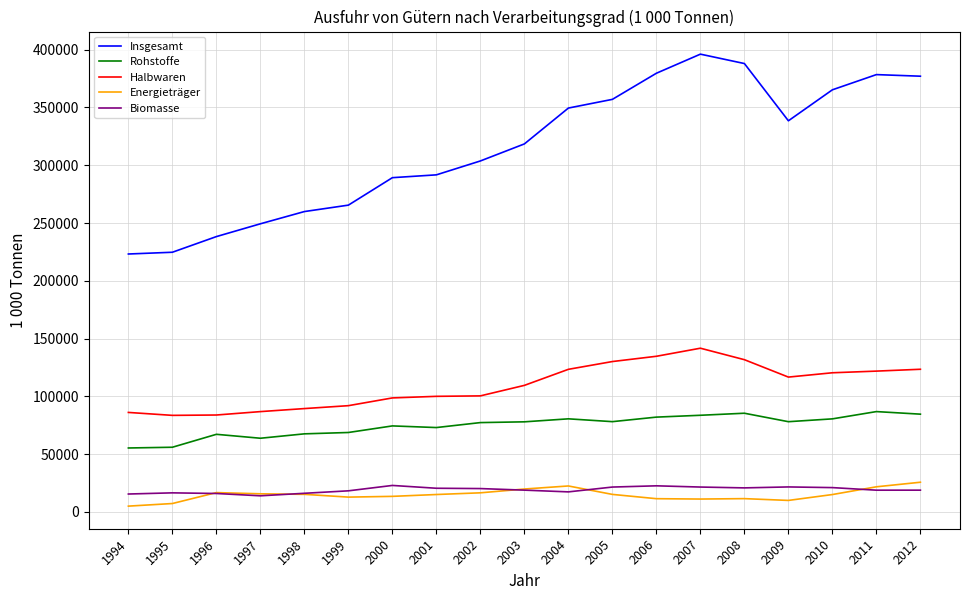

What is the maximum value for Rohstoffe?

86792.4